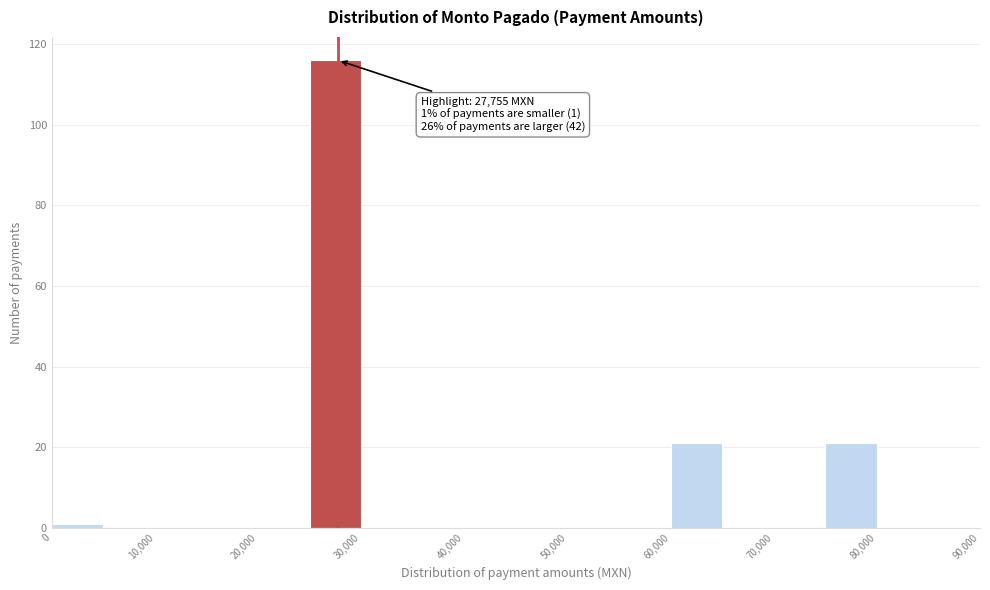

Over which range of the x-axis is the bar tallest?

25000 to 30000